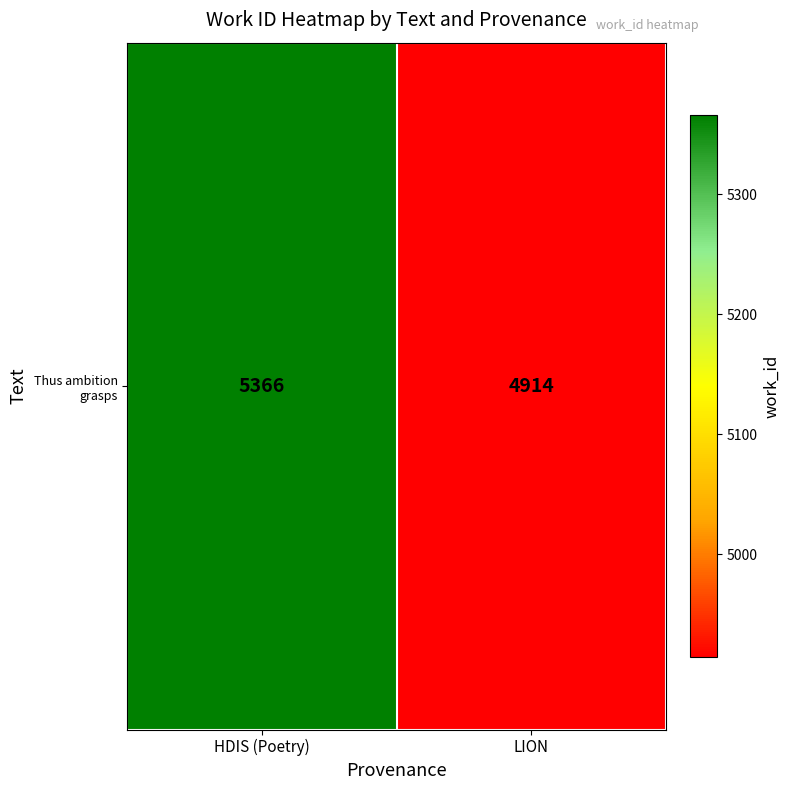

Reading left to right, extract all data points from this chart.

HDIS (Poetry)=5366	LION=4914